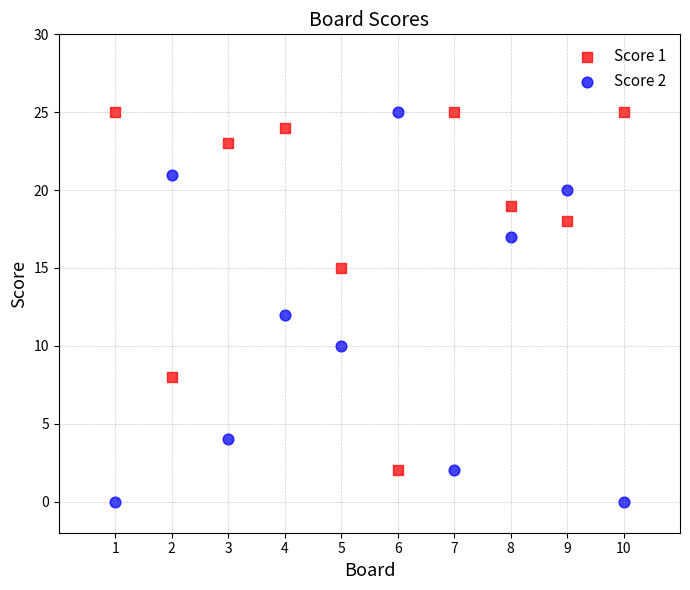

Across all data points, what is the range of X values (max minus min)?

9